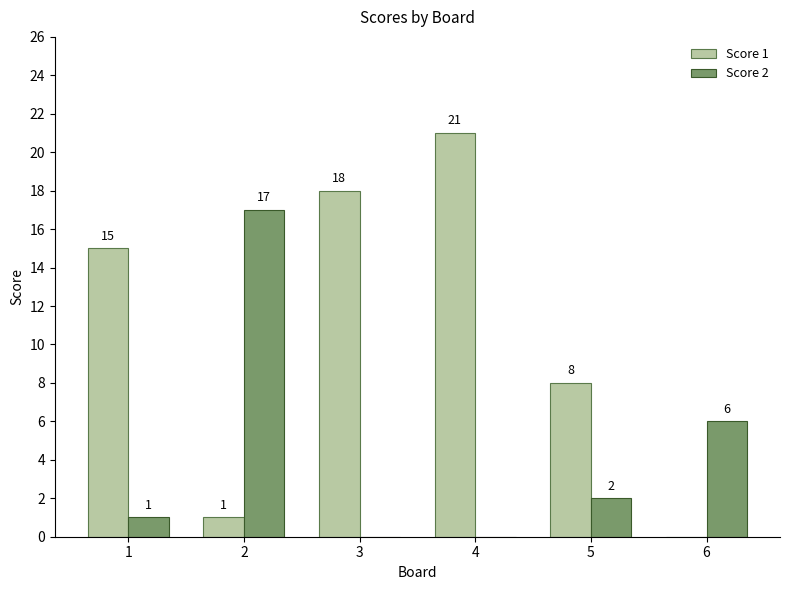

The Score 1 series shows 21 at 4. True or false?

True